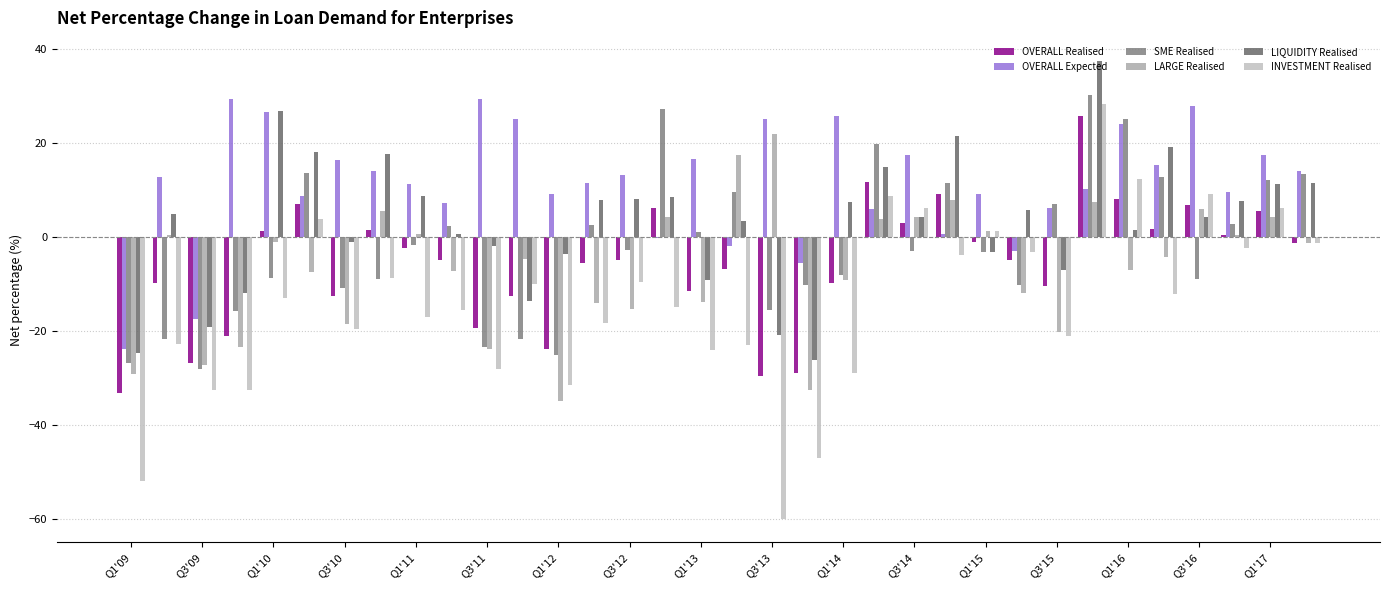

Are the bars horizontal?

No